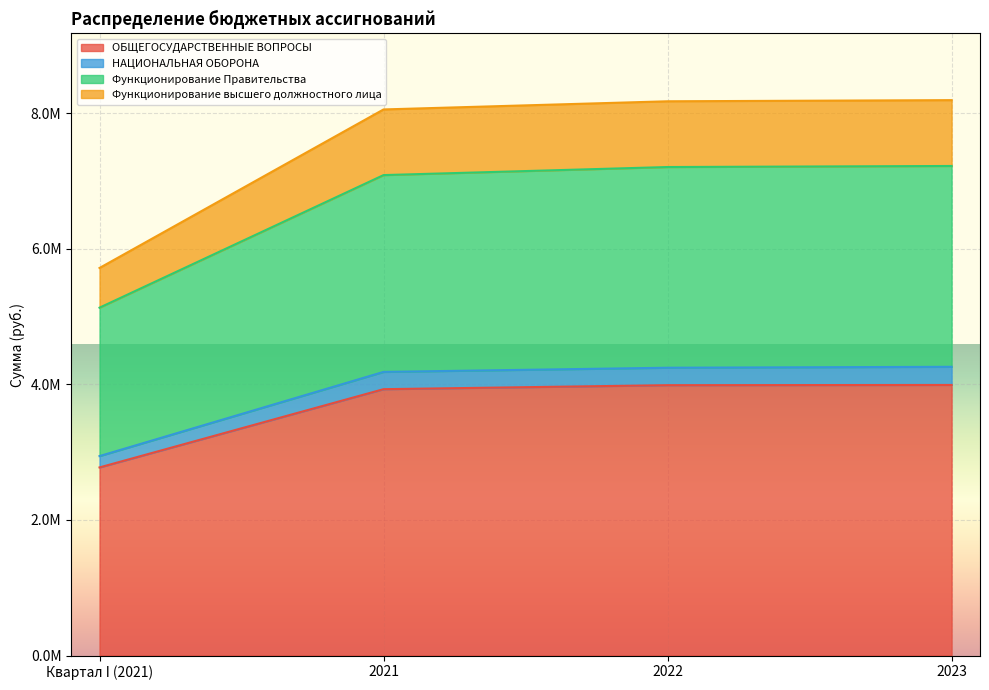

What is the label of the 4th point from the right?

Квартал I (2021)